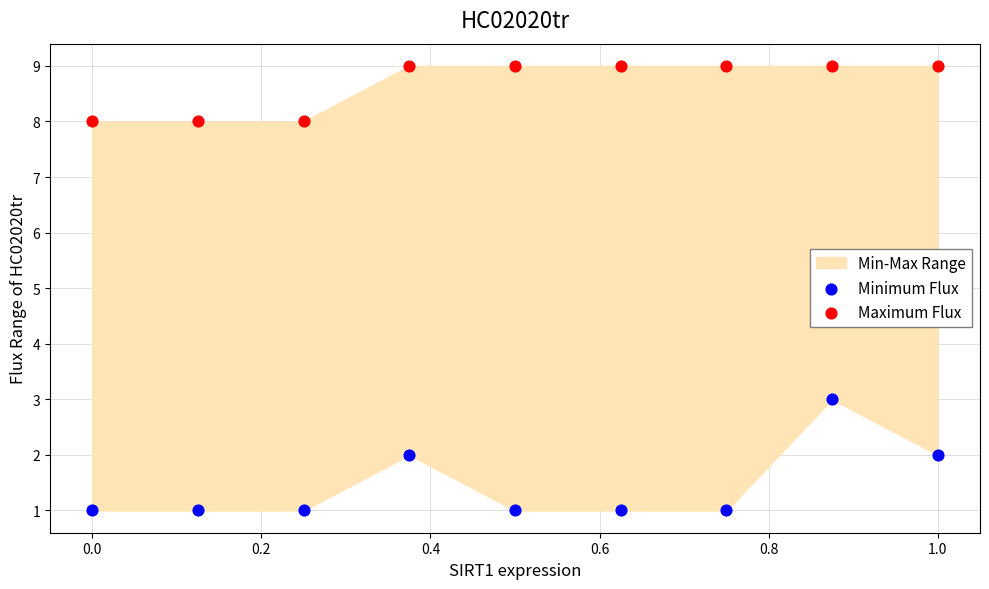

Which series has the widest spread of Y values?

Minimum Flux